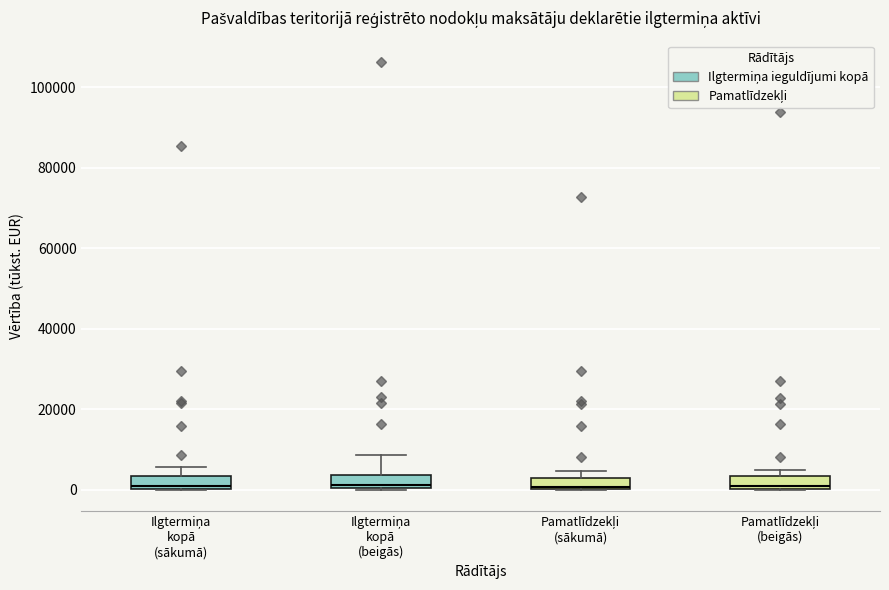

Where does the median line of the box for Pamatlīdzekļi (beigās) sit on the y-axis? The values are not printed on the chart, so give them approximately, as read against the axis.

2000